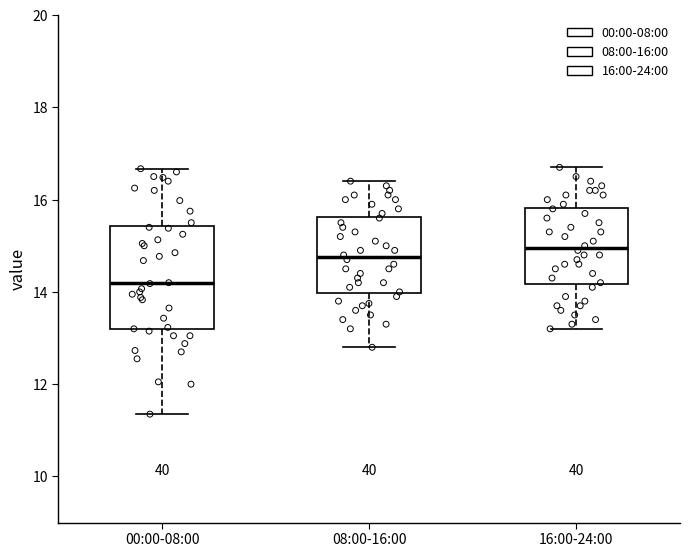

Reading left to right, read every box against the y-axis: the position of its median line, the range the box covers, and the ends of its whiskers. The values are not printed on the chart, so give them approximately, as read against the axis.

00:00-08:00: median 14.2, box 13.2 to 15.4, whiskers 11.4 to 16.6
08:00-16:00: median 14.8, box 14.0 to 15.6, whiskers 12.8 to 16.4
16:00-24:00: median 15.0, box 14.2 to 15.8, whiskers 13.2 to 16.8